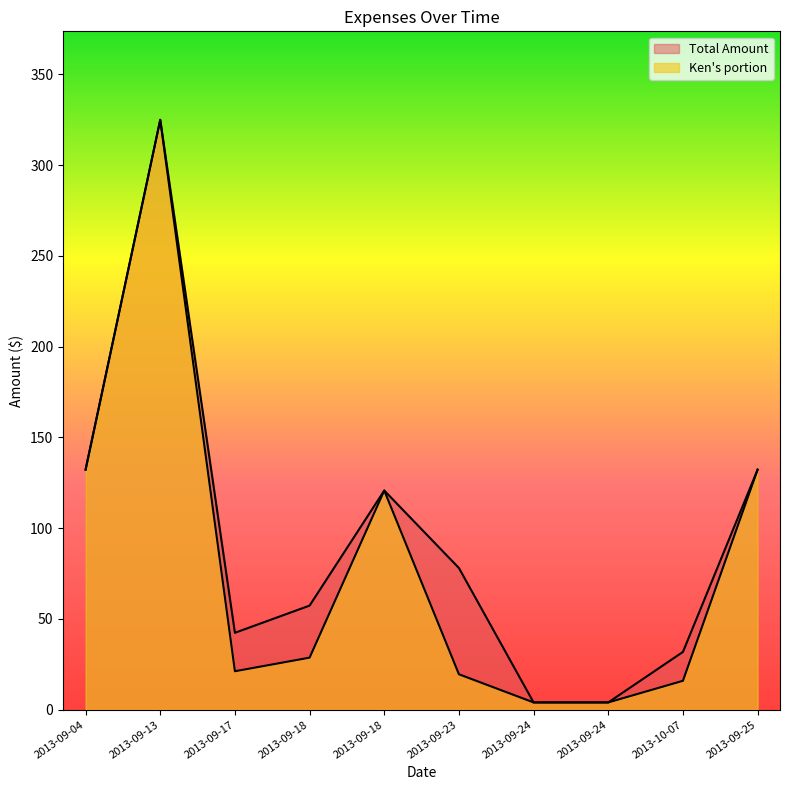

What is the maximum value for Ken's portion?

325.0